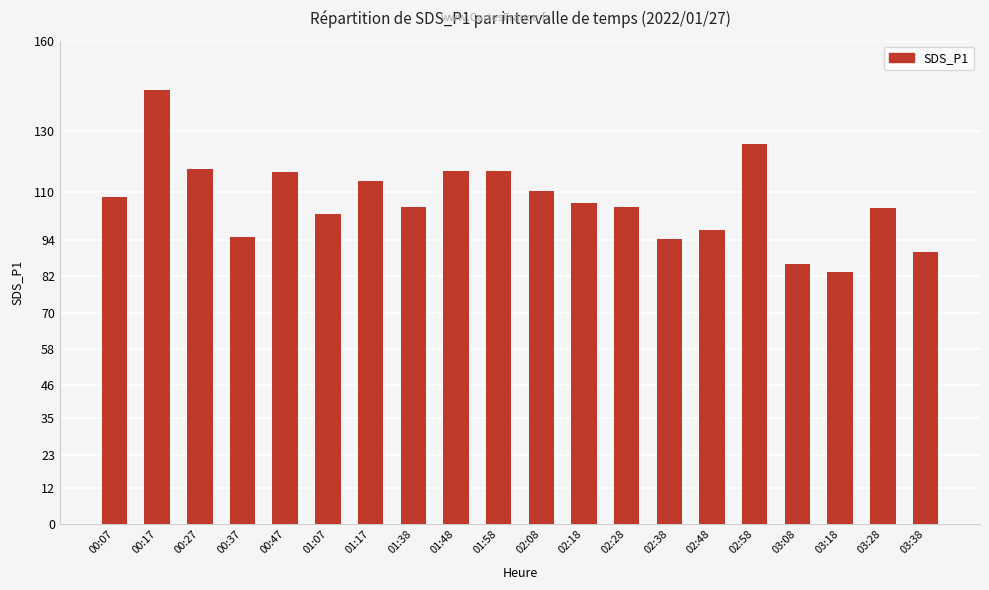

What is the average value?

107.0